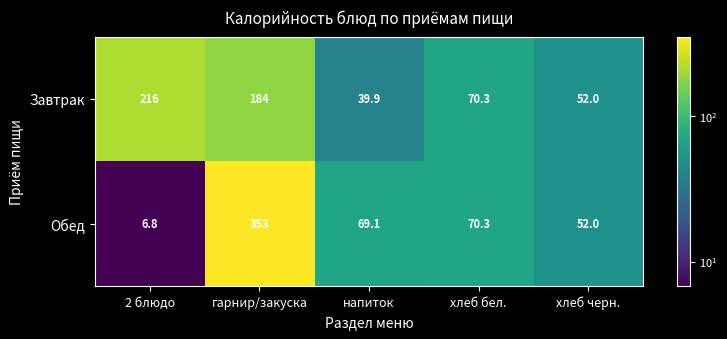

Reading left to right, what are all the values shown in this chart?

Завтрак: 216.0	184.0	39.9	70.3	52.0
Обед: 6.8	353.0	69.1	70.3	52.0